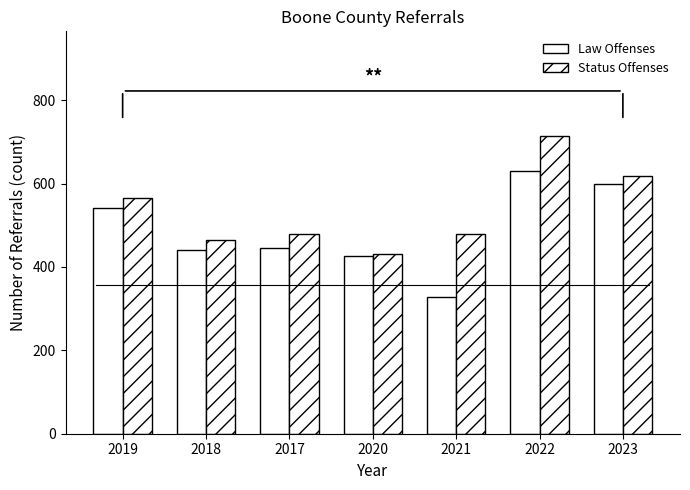

What value does the Status Offenses series have at 2020, to the nearest 50?

450